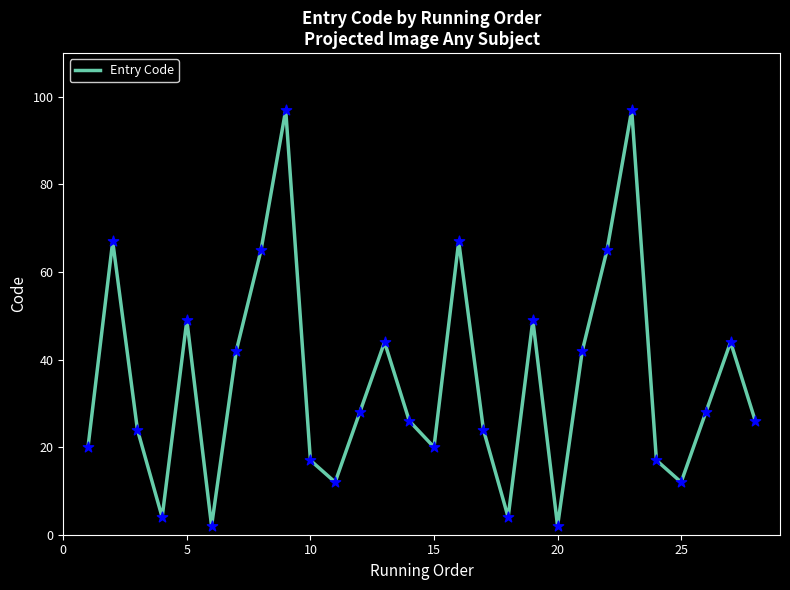

What is the greatest value displayed?

97